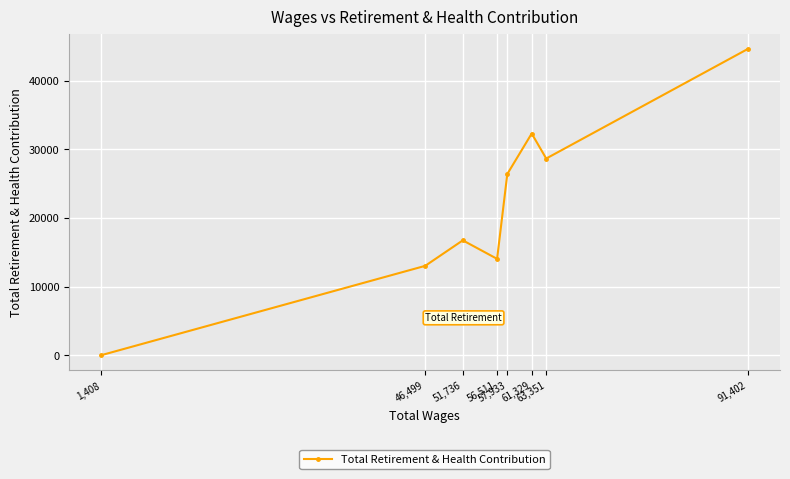

What is the label of the 8th point from the left?

91,402